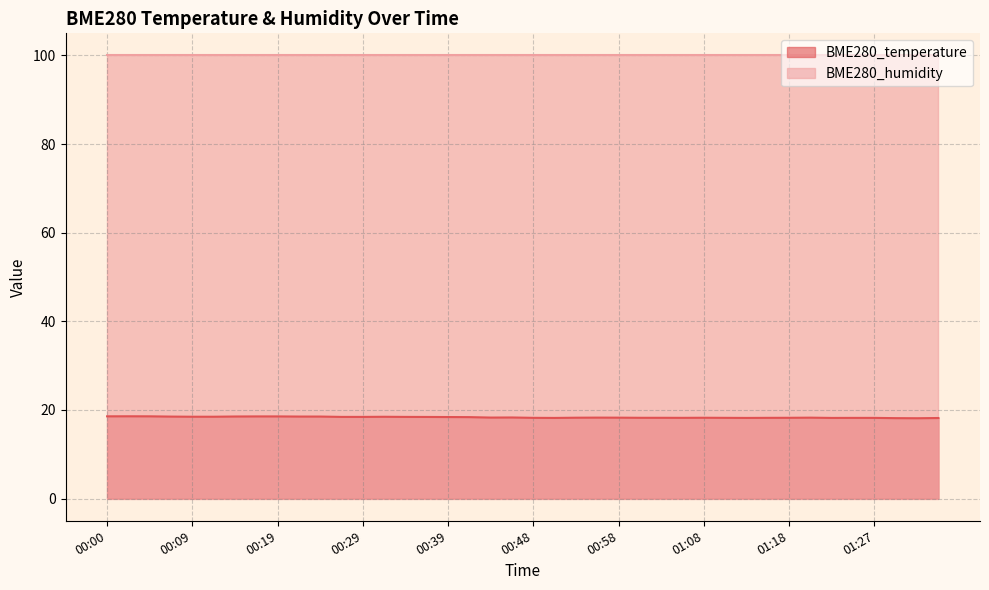

What position from the left is 00:36?

16